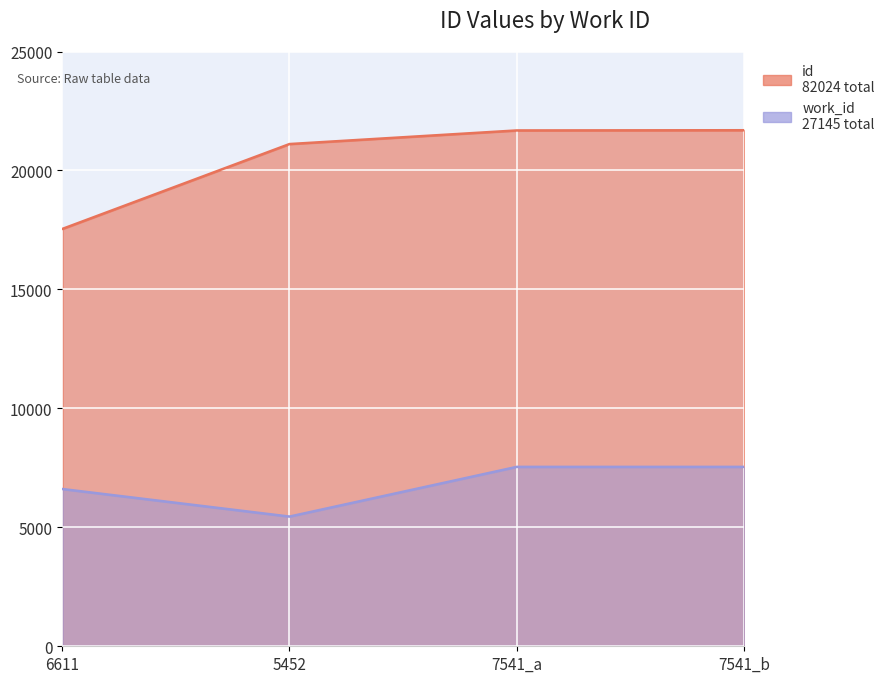

Which series changed the most between 6611 and 7541_a?

id